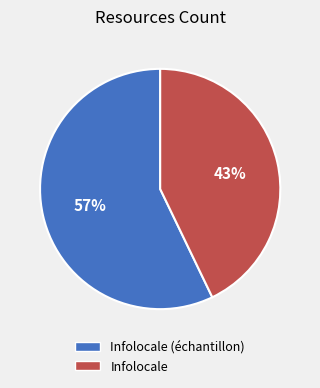

Is there a majority slice in this chart?

Yes